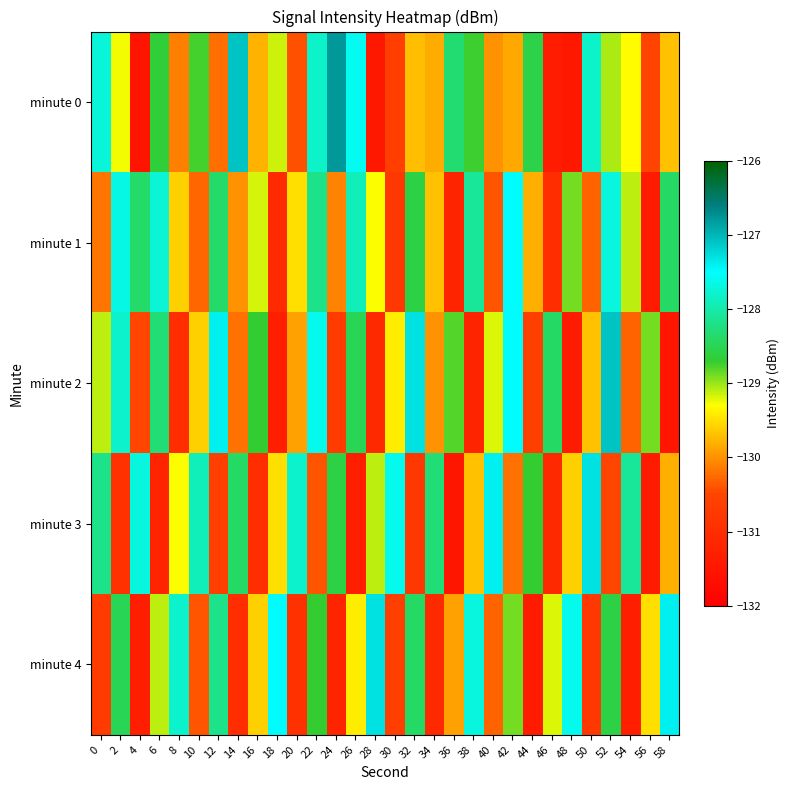

Between 4 and 28, which is larger?

28